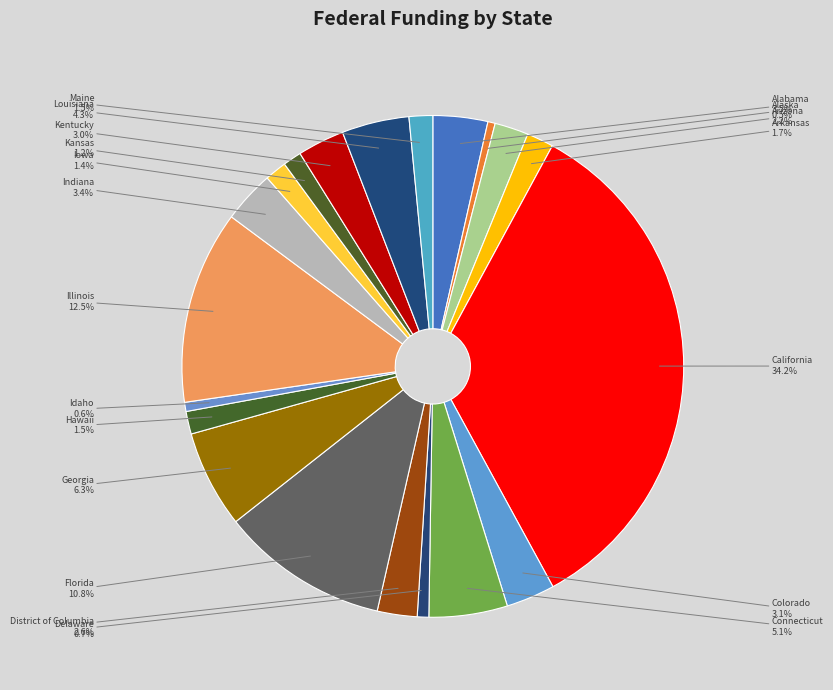

Combined, do California and Georgia account for over 50%?

No